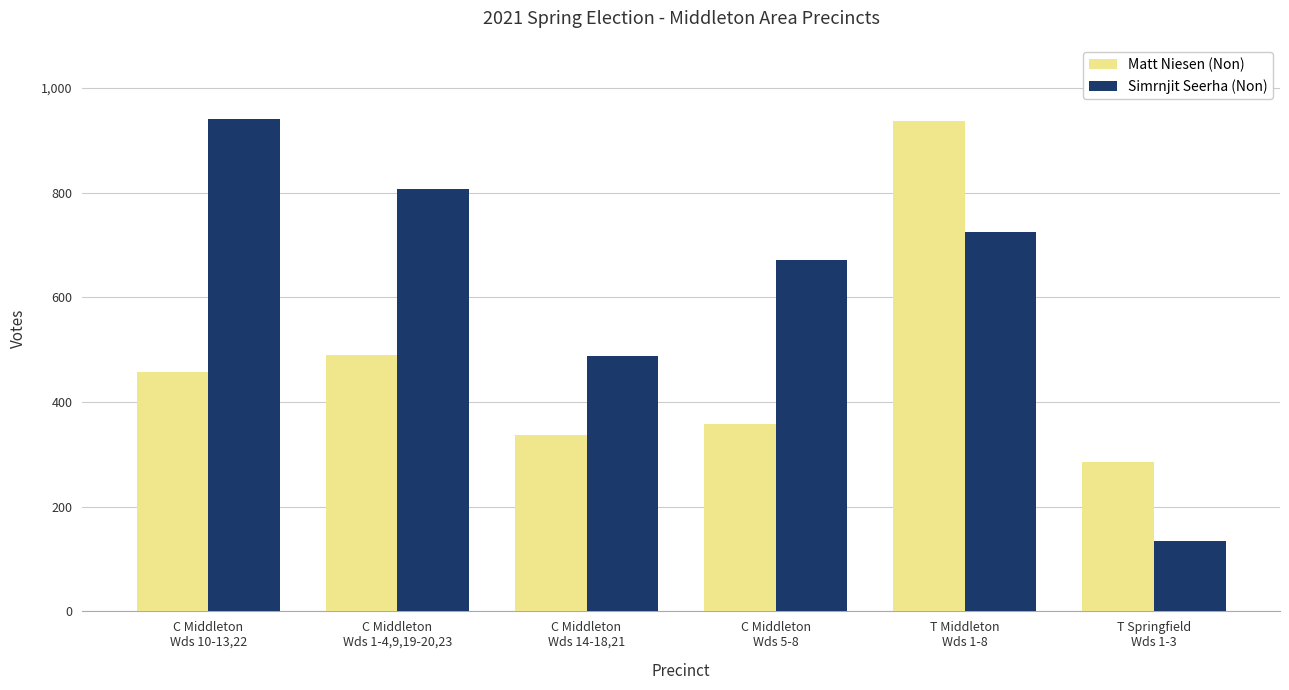

What is the difference between the second highest and minimum values in the Matt Niesen (Non) series?

203